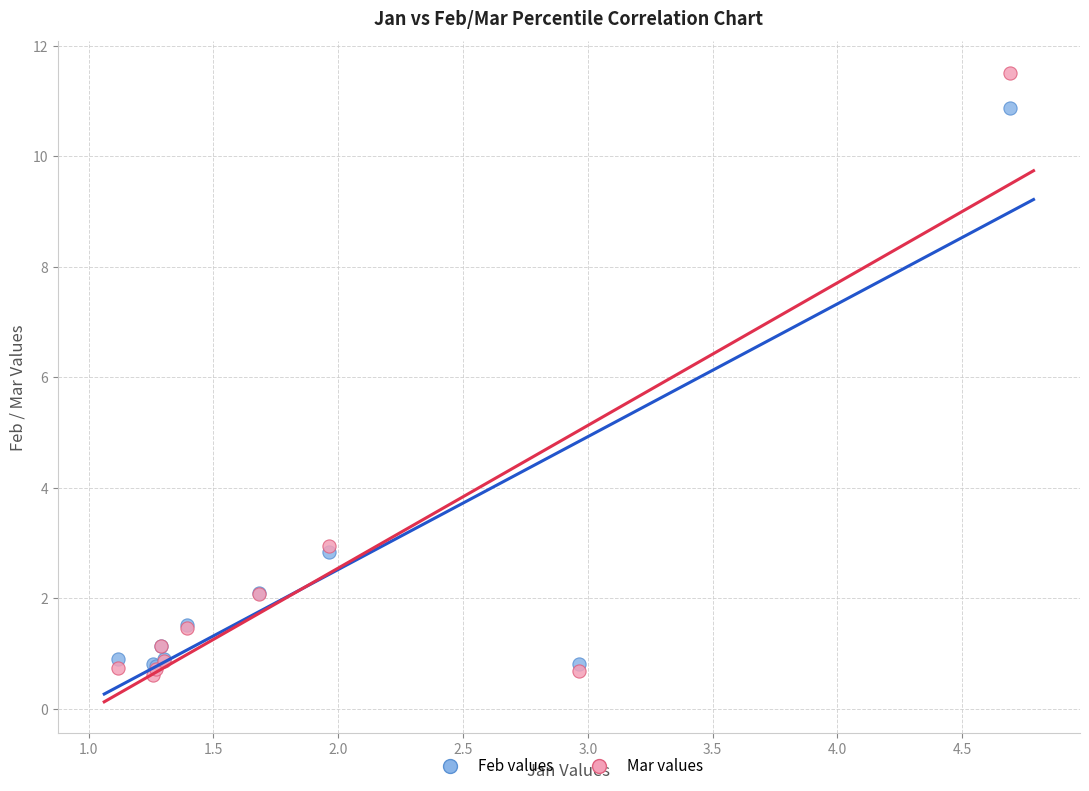

What are all the series names shown in the legend?

Feb values, Mar values